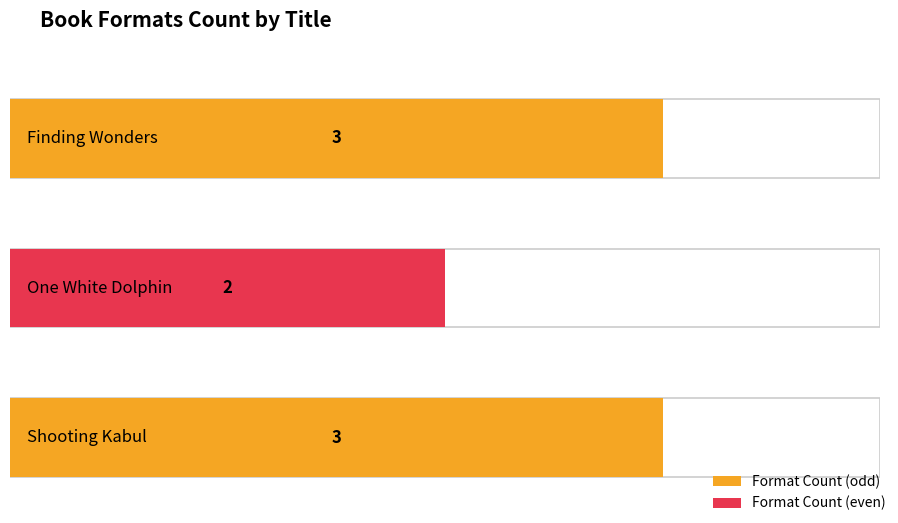

The value at One White Dolphin is 2. True or false?

True